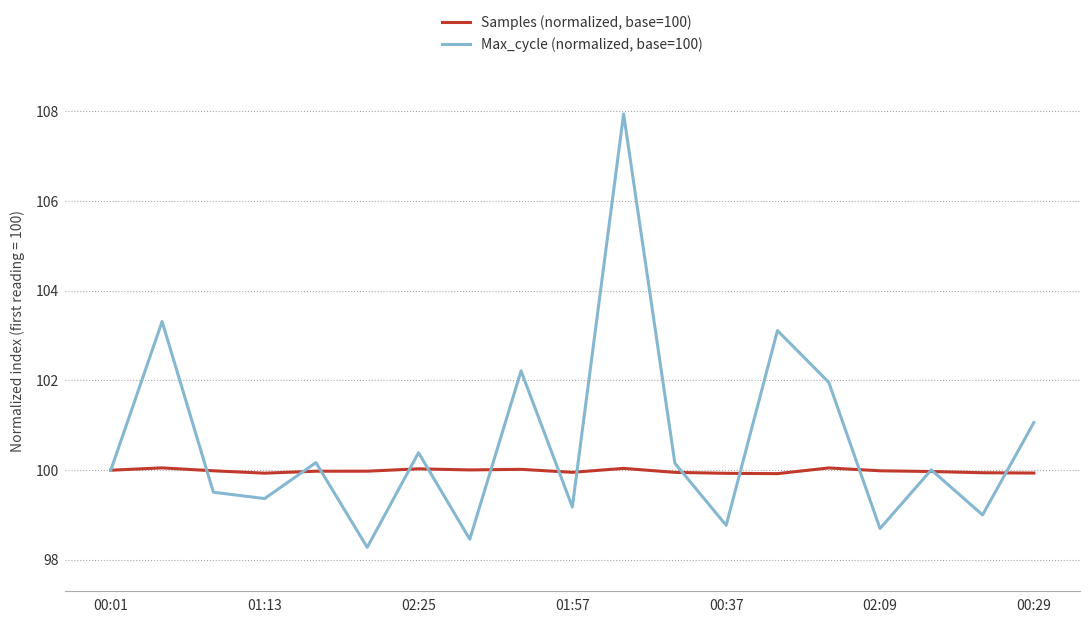

What is the minimum value shown in the chart?

98.3